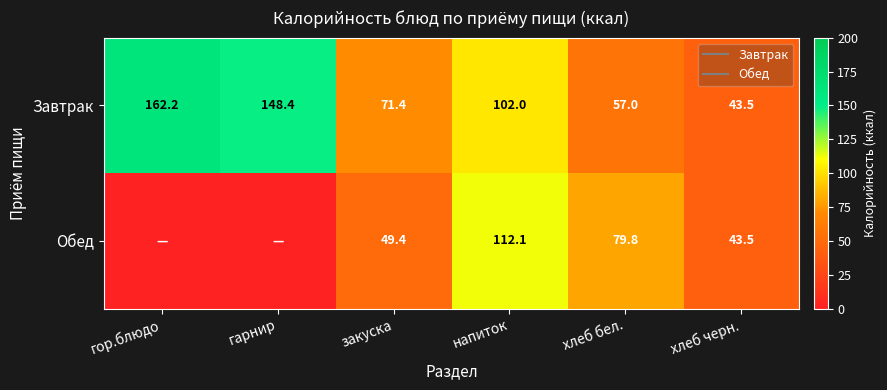

At which label does Завтрак reach its minimum?

хлеб черн.